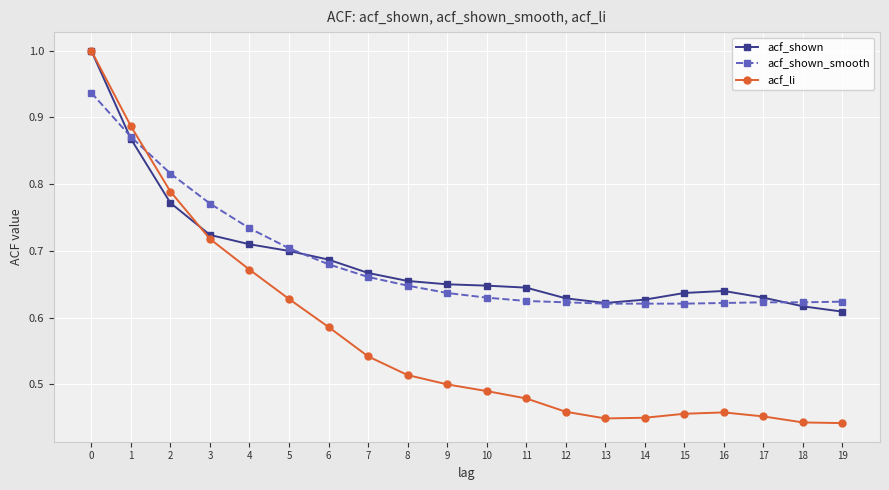

Is the value of acf_li at 19 greater than the value of acf_shown at 2?

No